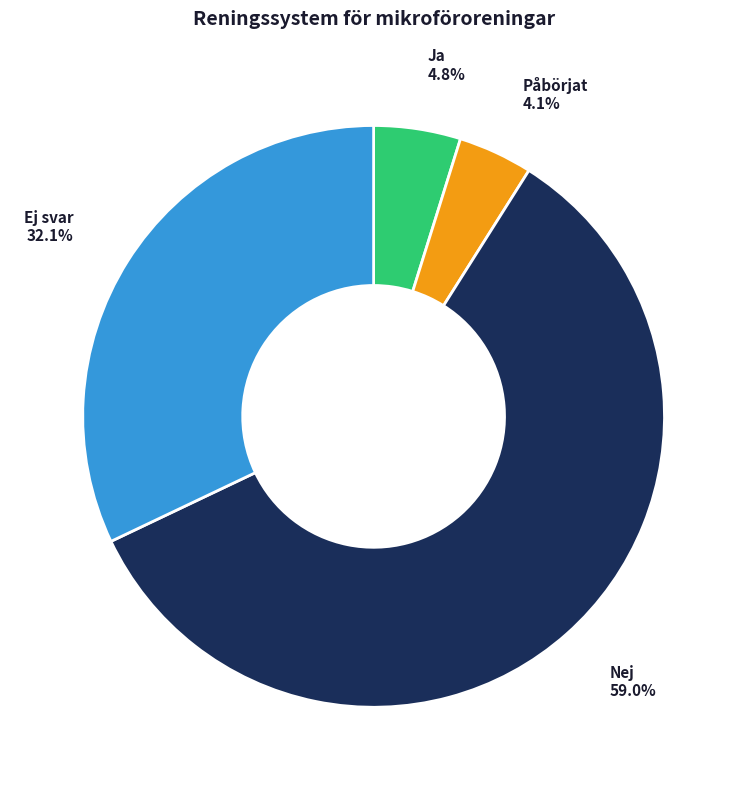

Is it true that Ja is 5% of the pie?

True